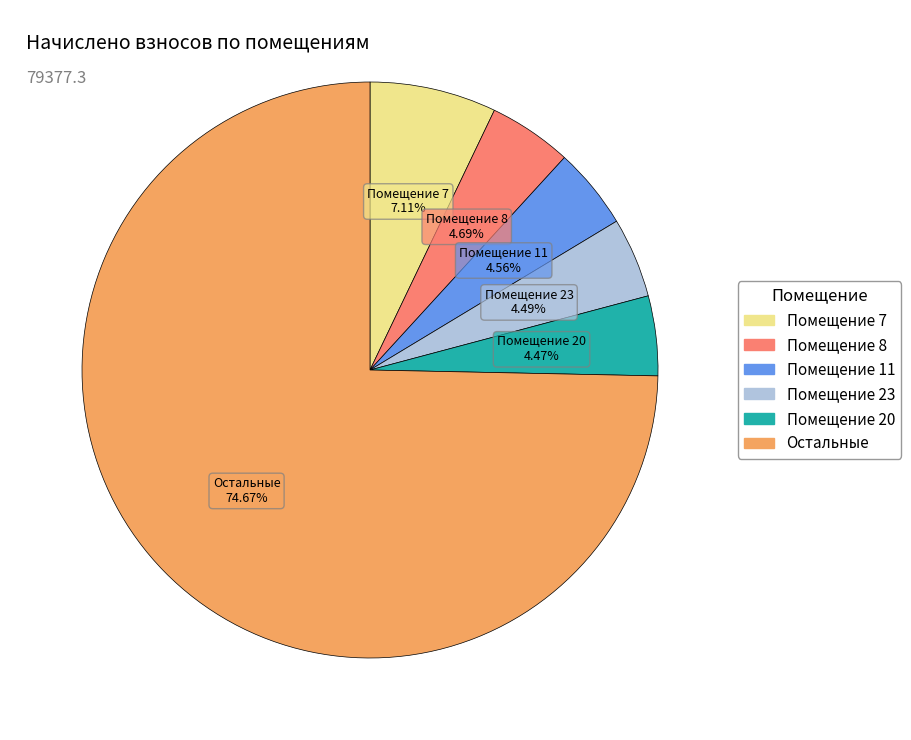

Does any single category account for the majority?

Yes